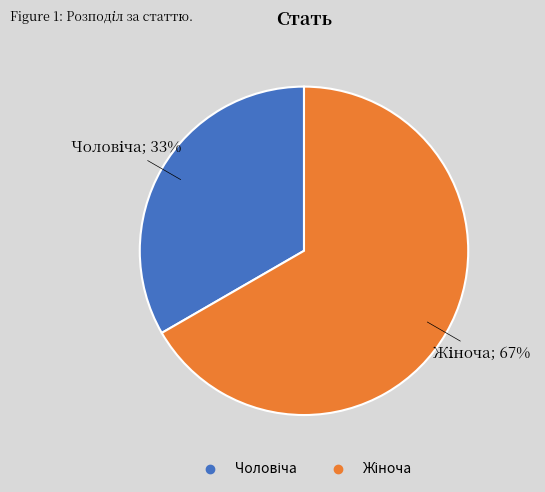

Rank the categories by value from highest to lowest.

Жіноча, Чоловіча